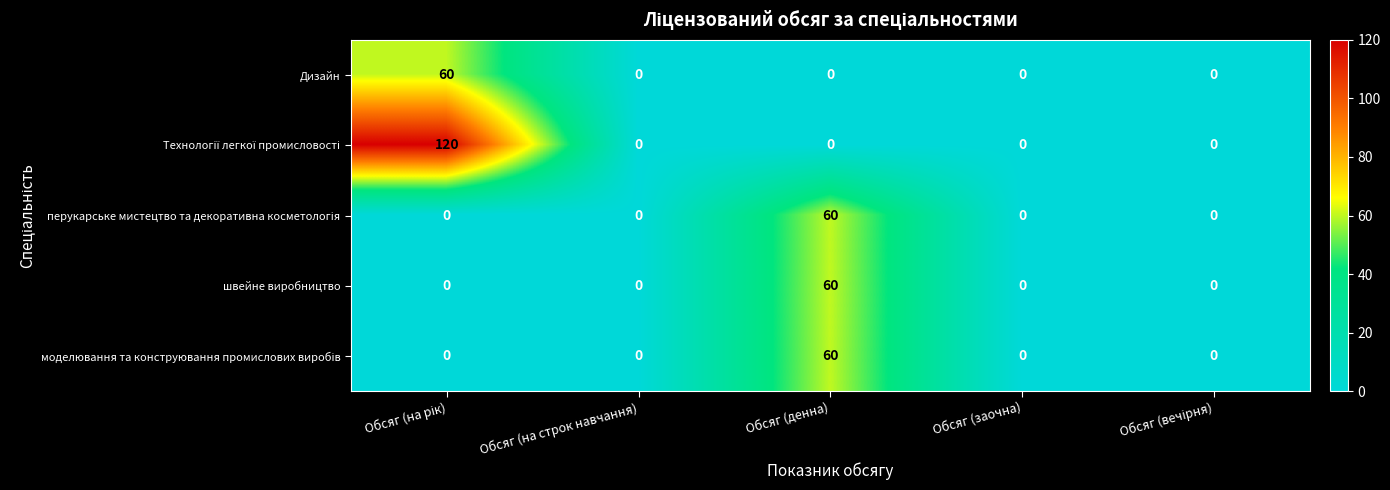

True or false: швейне виробництво has a value of 0 at Обсяг (на строк навчання).

True